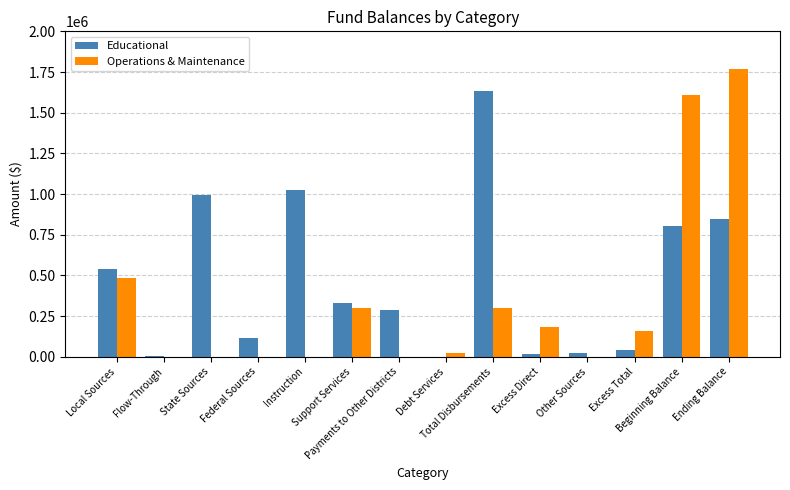

Is it true that Operations & Maintenance equals 0 at Other Sources?

True